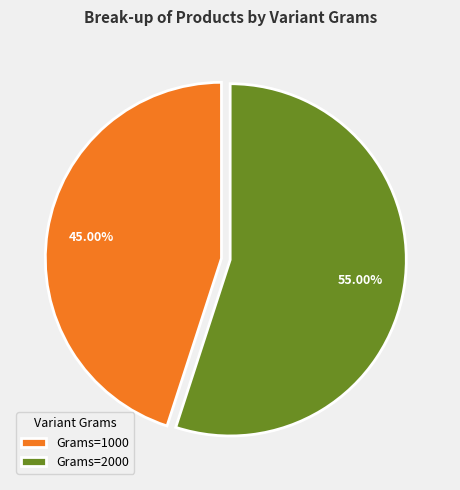

Which slice represents more than half of the pie?

Grams=2000